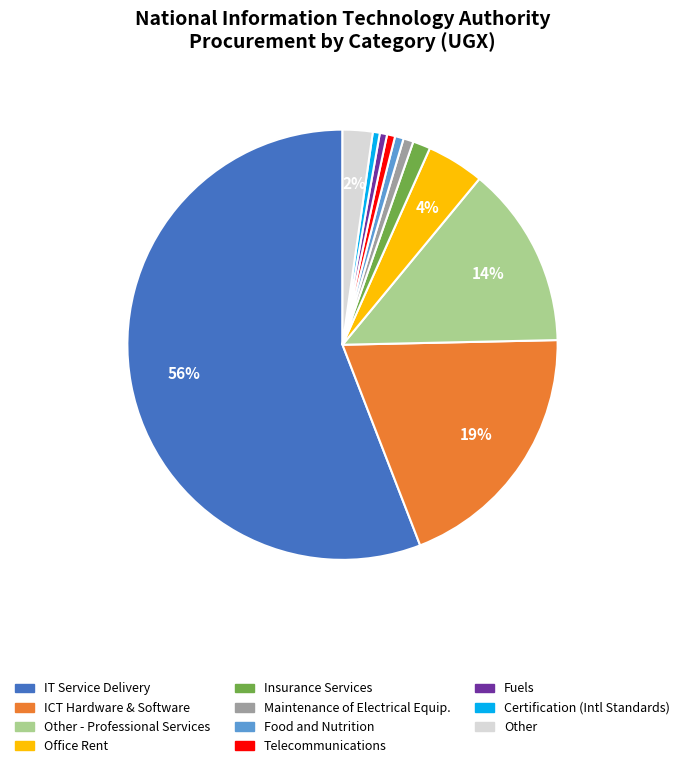

Is there any slice that represents more than half of the pie?

Yes